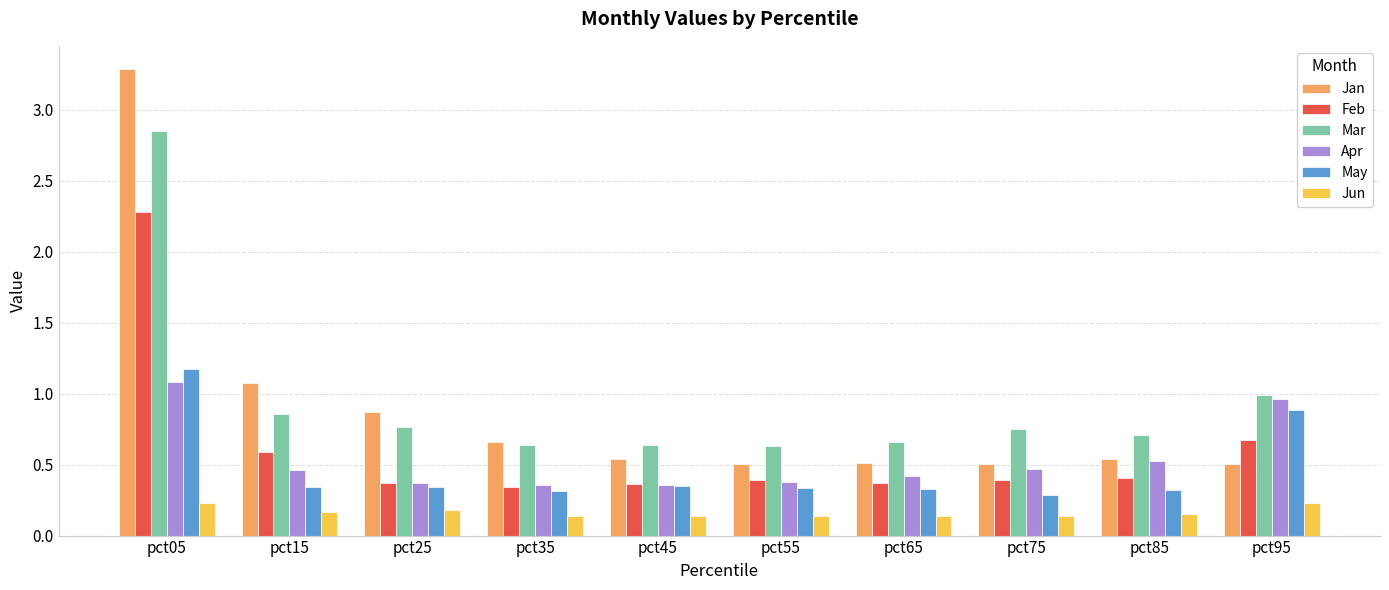

At how many categories does at least one series exceed 2?

1